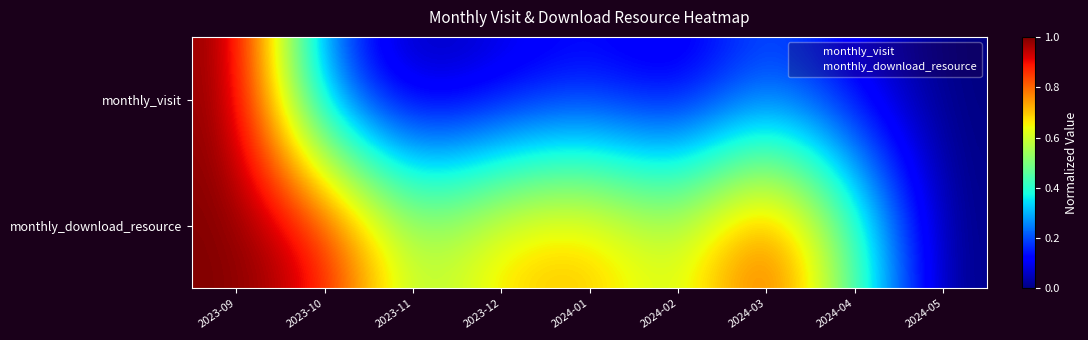

True or false: monthly_download_resource has a value of 1.3 at 2023-09.

False